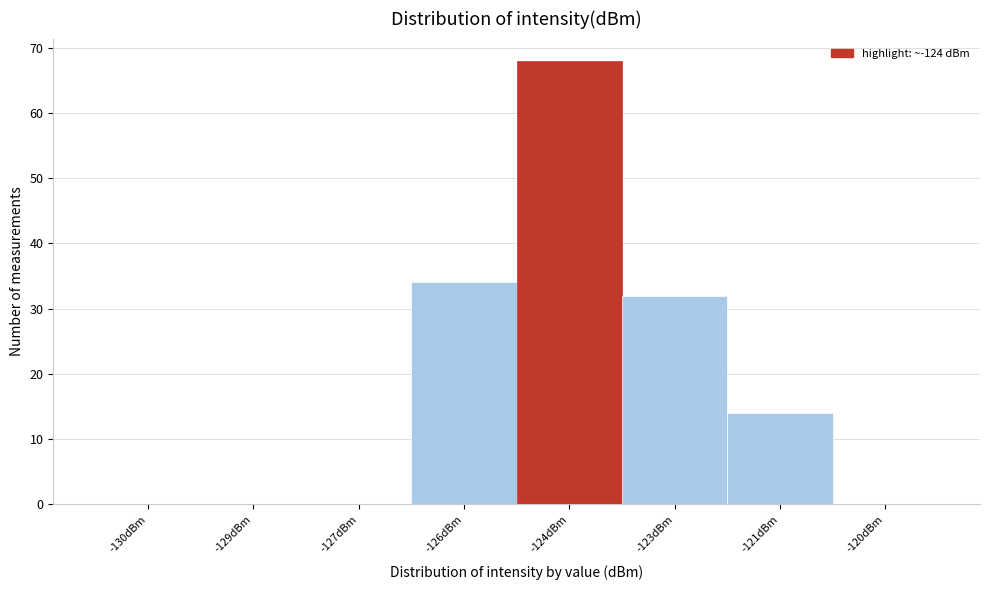

Reading left to right, what are all the values shown in this chart?

-130dBm=0	-129dBm=0	-127dBm=0	-126dBm=34	-124dBm=68	-123dBm=32	-121dBm=14	-120dBm=0